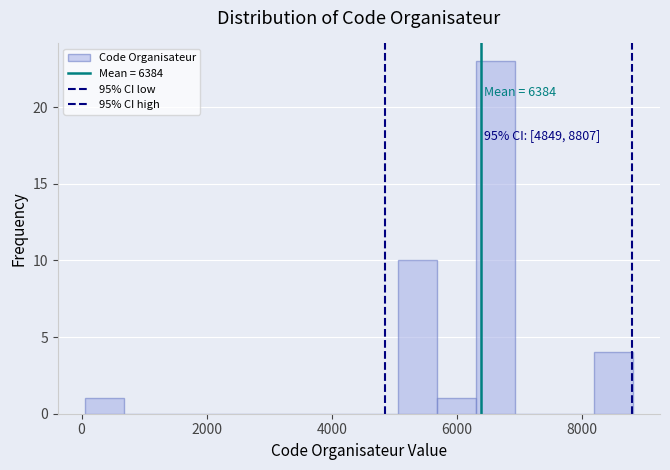

Around what value on the x-axis is the tallest bar? Give the approximate position of its centre, as read against the axis.

6600